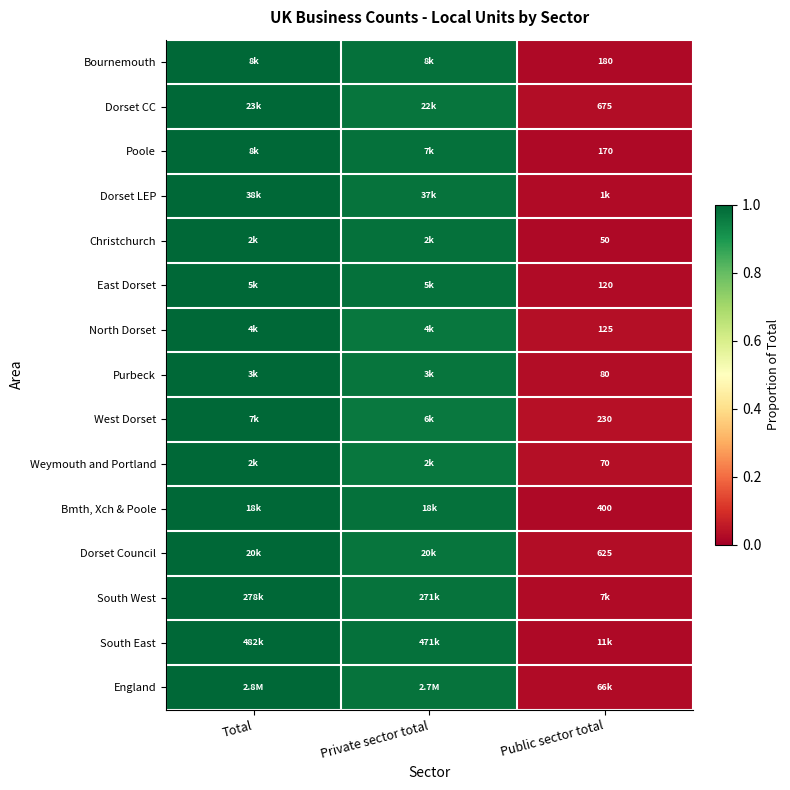

Is the value of Poole at Total greater than the value of Dorset LEP at Public sector total?

Yes